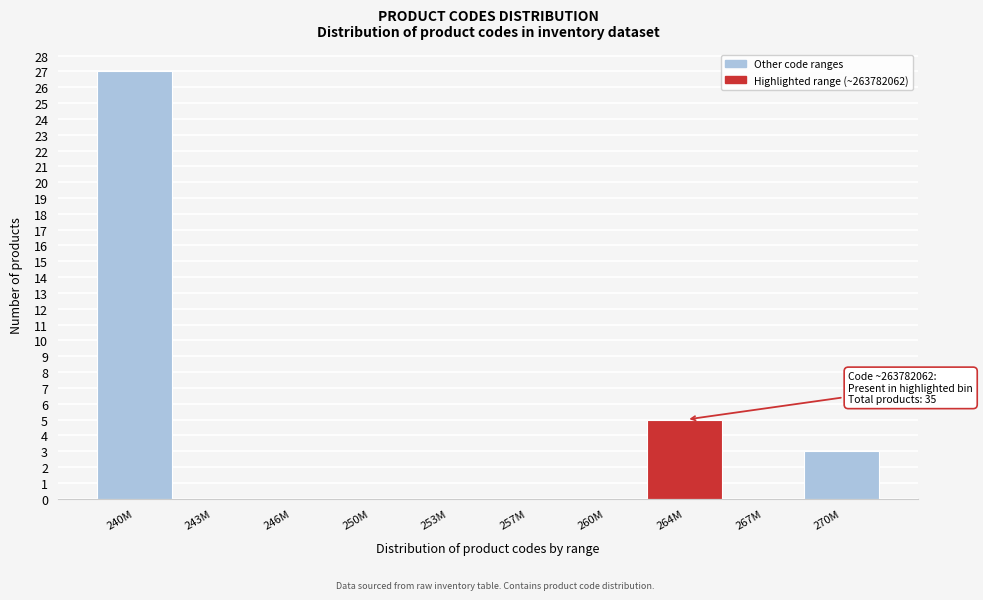

Reading right to left, what are all the values shown in this chart?

270M=3	267M=0	264M=5	260M=0	257M=0	253M=0	250M=0	246M=0	243M=0	240M=27